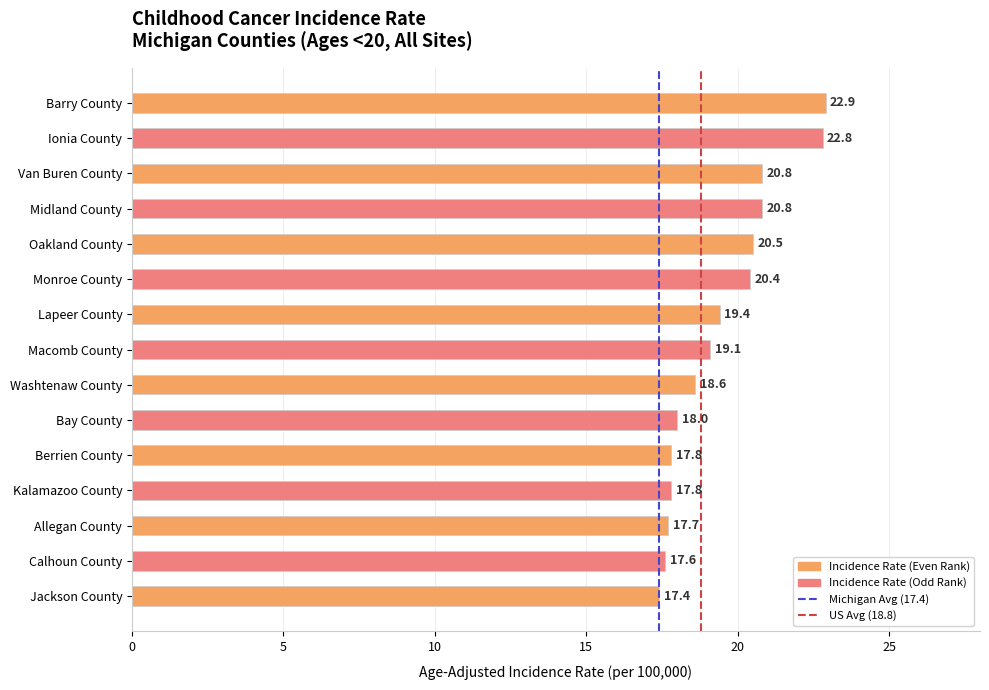

Reading top to bottom, list all the values displayed in this chart.

Barry County=22.9	Ionia County=22.8	Van Buren County=20.8	Midland County=20.8	Oakland County=20.5	Monroe County=20.4	Lapeer County=19.4	Macomb County=19.1	Washtenaw County=18.6	Bay County=18.0	Berrien County=17.8	Kalamazoo County=17.8	Allegan County=17.7	Calhoun County=17.6	Jackson County=17.4